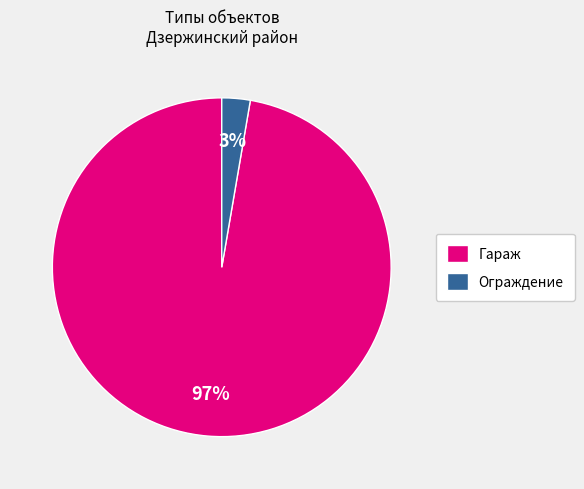

Which slice is the largest?

Гараж